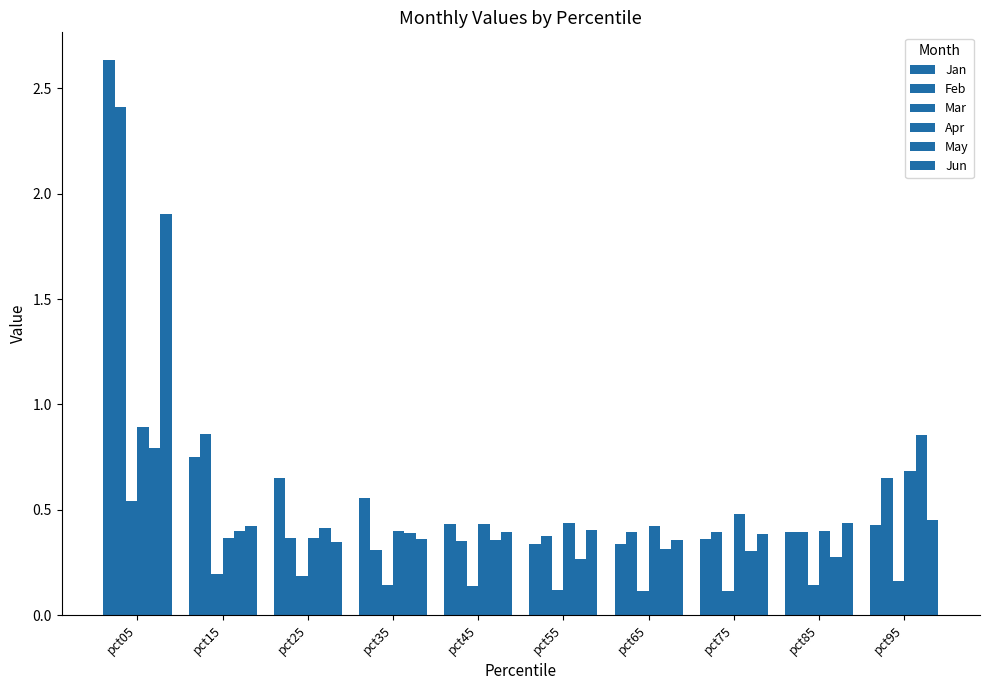

What is the spread (max minus min) of values at pct15?

0.7